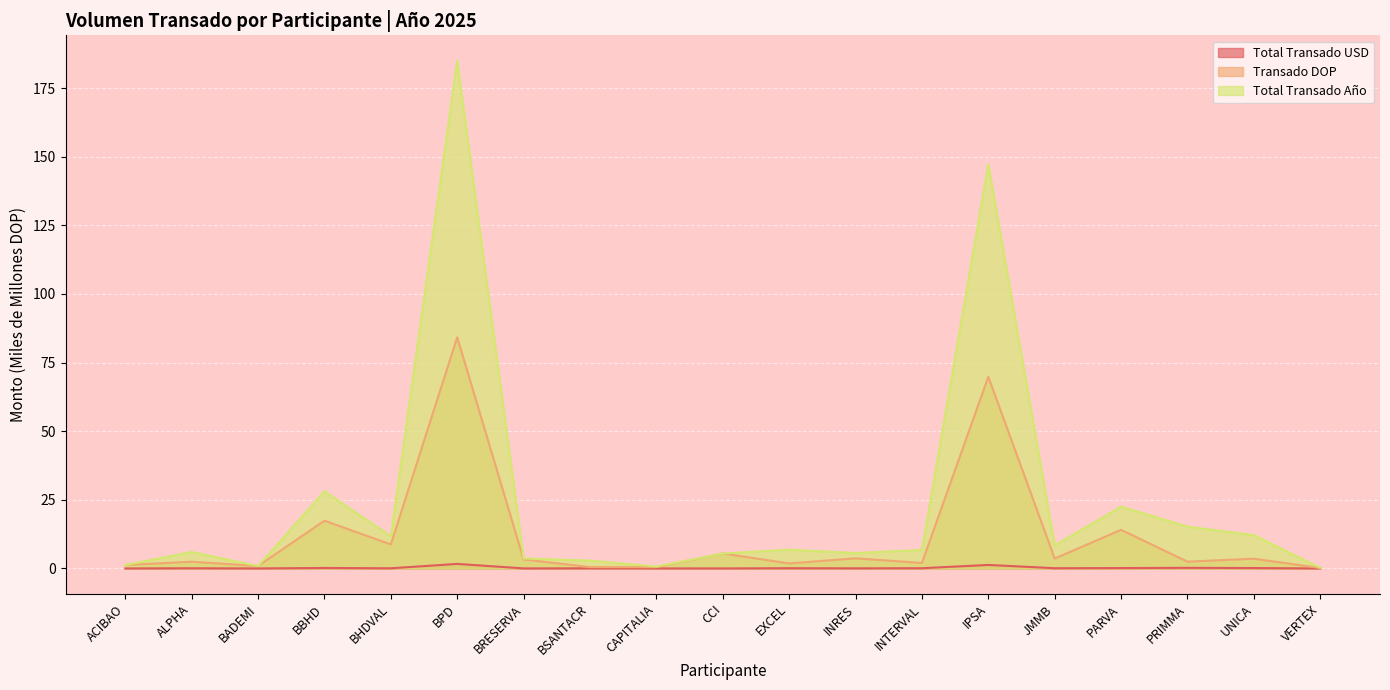

Where is Total Transado Año nearest to the value 92?

IPSA